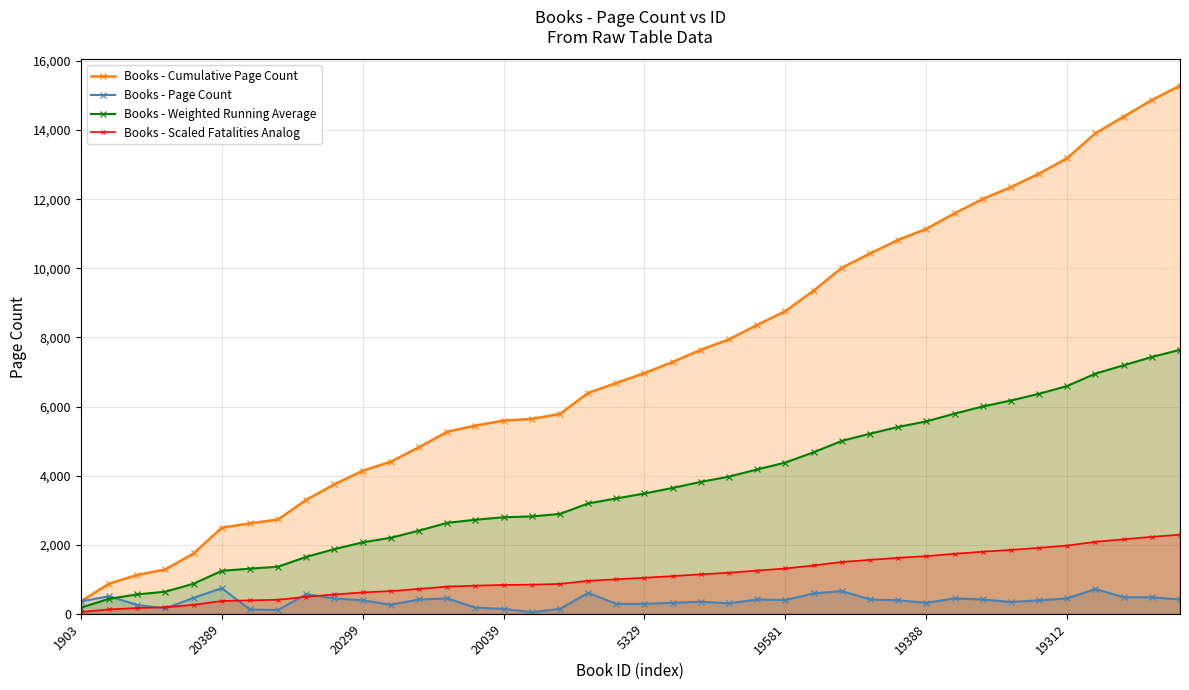

True or false: Books - Cumulative Page Count and Books - Scaled Fatalities Analog intersect in this chart.

False